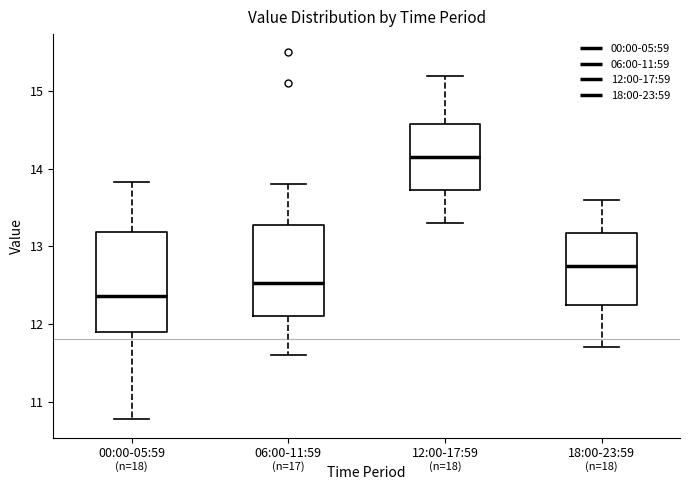

Reading left to right, read every box against the y-axis: the position of its median line, the range the box covers, and the ends of its whiskers. The values are not printed on the chart, so give them approximately, as read against the axis.

00:00-05:59: median 12.4, box 11.9 to 13.2, whiskers 10.8 to 13.8
06:00-11:59: median 12.5, box 12.1 to 13.3, whiskers 11.6 to 13.8
12:00-17:59: median 14.2, box 13.7 to 14.6, whiskers 13.3 to 15.2
18:00-23:59: median 12.8, box 12.3 to 13.2, whiskers 11.7 to 13.6